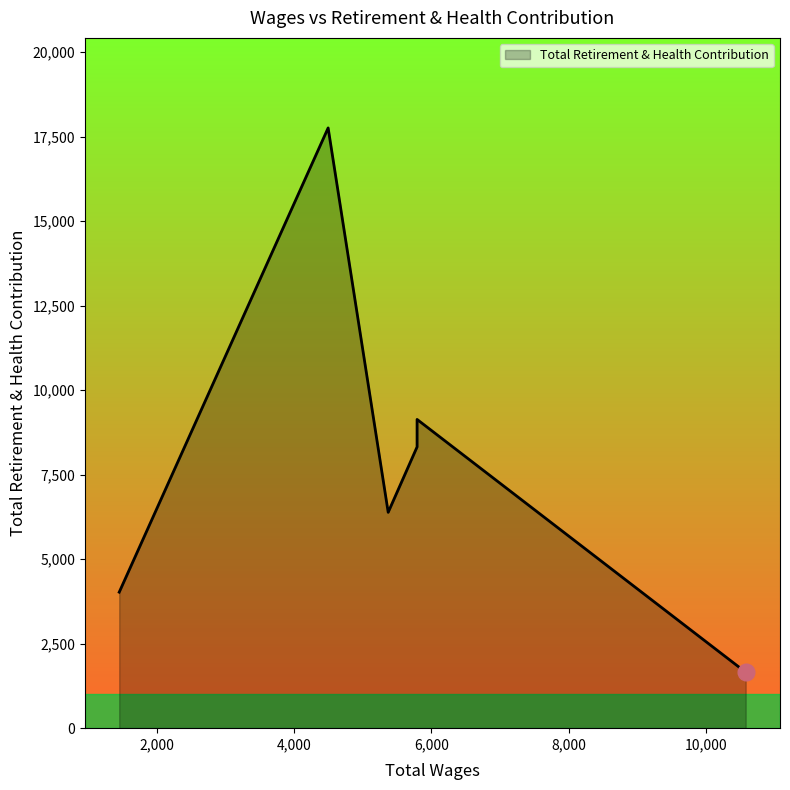

True or false: there are more than 2 points higher than both neighbors.

False